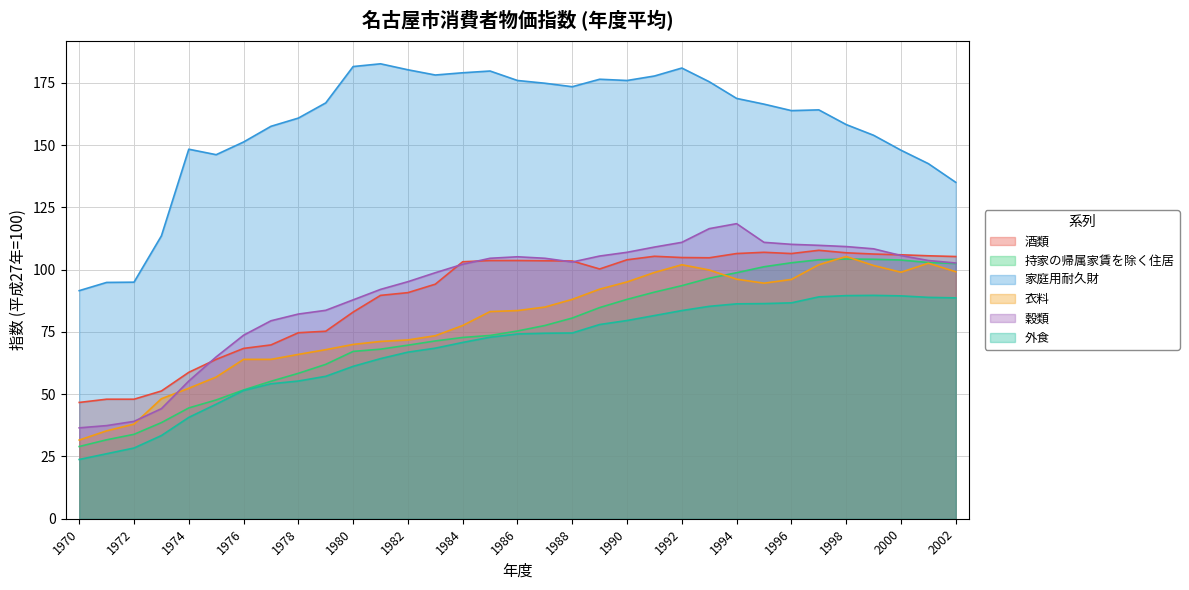

Does the chart display data point markers on the line(s)?

No